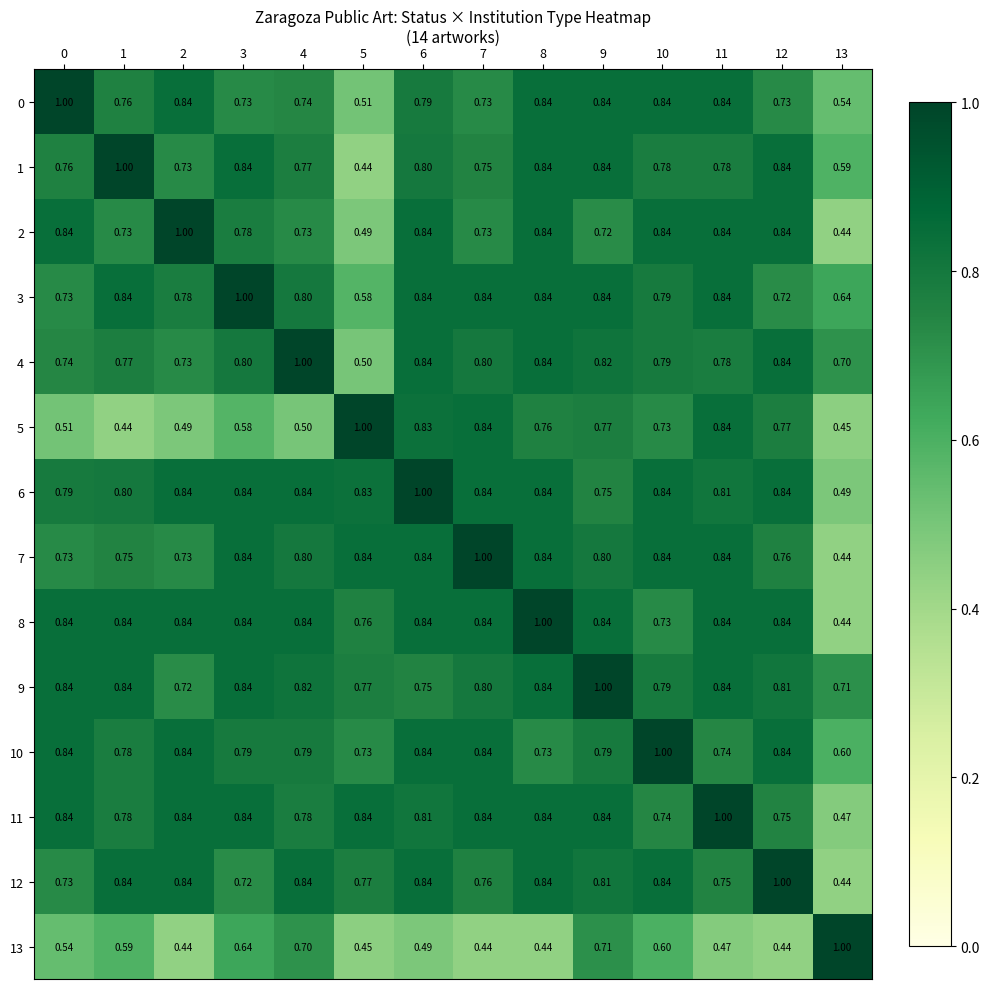

Is the value of 8 at 8 greater than the value of 5 at 3?

Yes